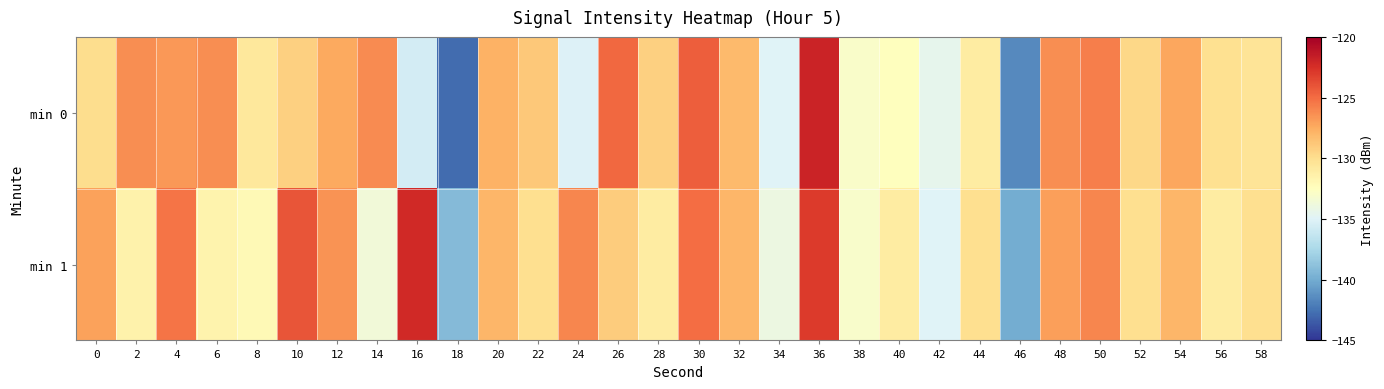

Which series has the largest total across all categories?

min 1